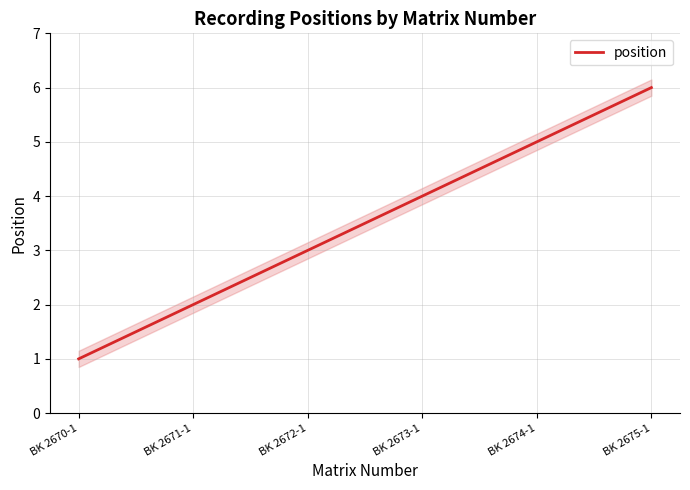

How many data points does each series have?

6